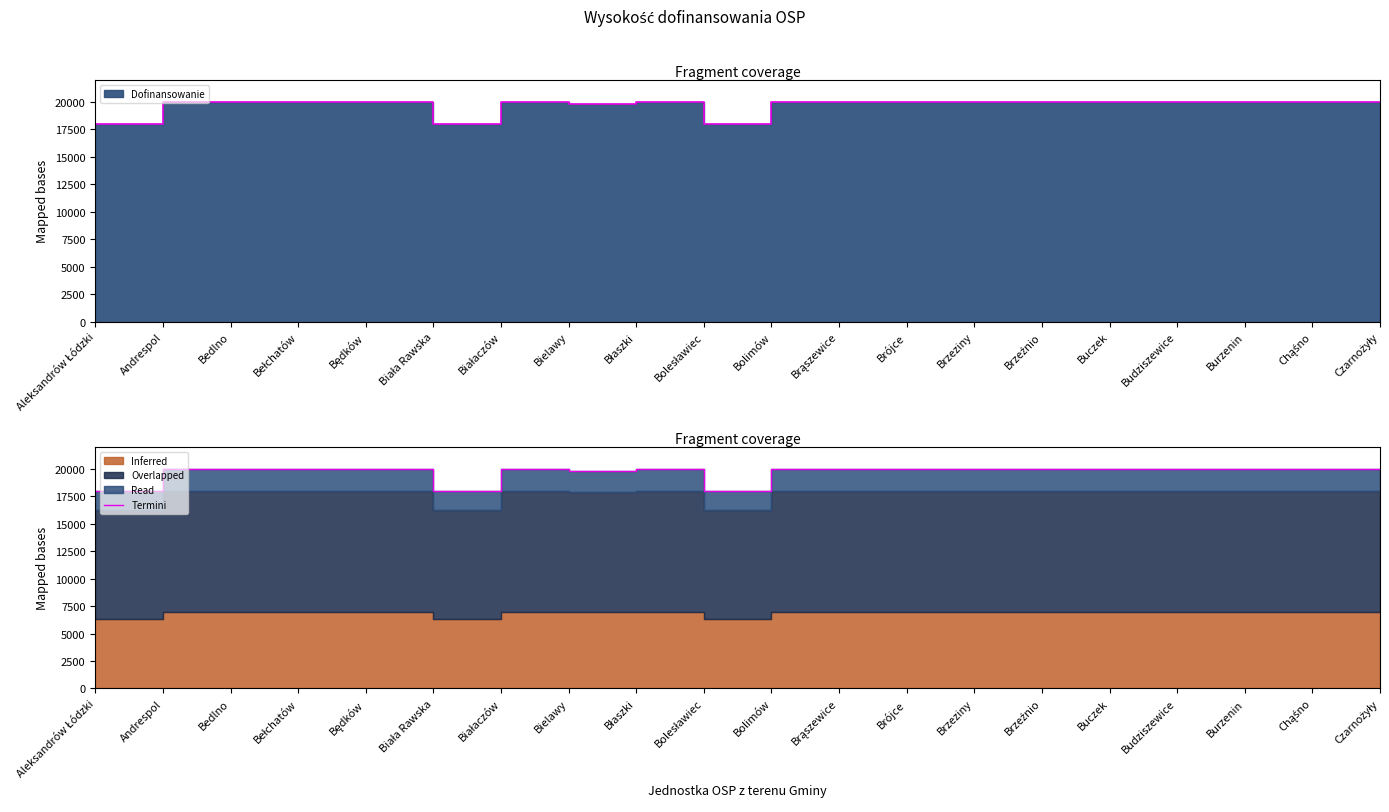

What is the change in value from Aleksandrów Łódzki to Błaszki?

+2000